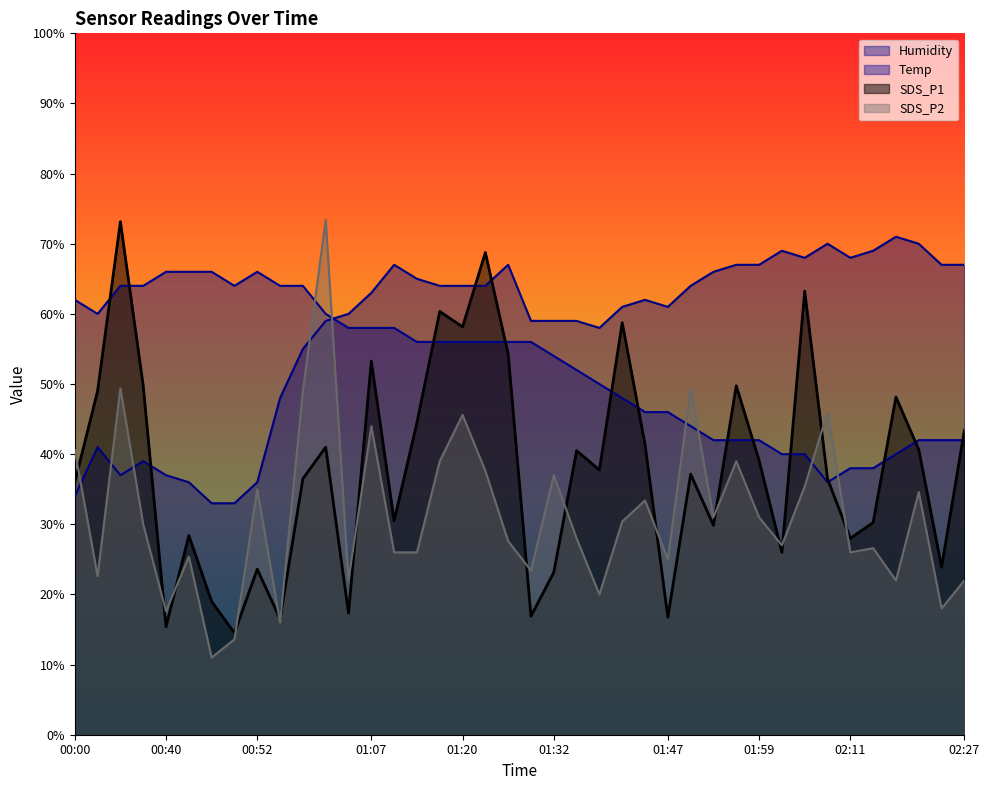

Reading left to right, what are all the values shown in this chart?

Temp: 00:00=62.0	00:03=60.0	00:34=64.0	00:37=64.0	00:40=66.0	00:43=66.0	00:46=66.0	00:49=64.0	00:52=66.0	00:55=64.0	00:58=64.0	01:01=60.0	01:04=58.0	01:07=58.0	01:10=58.0	01:14=56.0	01:17=56.0	01:20=56.0	01:23=56.0	01:26=56.0	01:29=56.0	01:32=54.0	01:35=52.0	01:38=50.0	01:41=48.0	01:44=46.0	01:47=46.0	01:50=44.0	01:53=42.0	01:56=42.0	01:59=42.0	02:02=40.0	02:05=40.0	02:08=36.0	02:11=38.0	02:14=38.0	02:17=40.0	02:20=42.0	02:24=42.0	02:27=42.0
Humidity: 00:00=34.0	00:03=41.0	00:34=37.0	00:37=39.0	00:40=37.0	00:43=36.0	00:46=33.0	00:49=33.0	00:52=36.0	00:55=48.0	00:58=55.0	01:01=59.0	01:04=60.0	01:07=63.0	01:10=67.0	01:14=65.0	01:17=64.0	01:20=64.0	01:23=64.0	01:26=67.0	01:29=59.0	01:32=59.0	01:35=59.0	01:38=58.0	01:41=61.0	01:44=62.0	01:47=61.0	01:50=64.0	01:53=66.0	01:56=67.0	01:59=67.0	02:02=69.0	02:05=68.0	02:08=70.0	02:11=68.0	02:14=69.0	02:17=71.0	02:20=70.0	02:24=67.0	02:27=67.0
SDS_P1: 00:00=36.0	00:03=49.0	00:34=73.2	00:37=49.7	00:40=15.4	00:43=28.4	00:46=19.0	00:49=14.5	00:52=23.6	00:55=16.5	00:58=36.5	01:01=41.0	01:04=17.4	01:07=53.2	01:10=30.5	01:14=44.5	01:17=60.4	01:20=58.1	01:23=68.8	01:26=54.2	01:29=16.9	01:32=23.1	01:35=40.5	01:38=37.8	01:41=58.8	01:44=41.3	01:47=16.8	01:50=37.1	01:53=29.8	01:56=49.7	01:59=39.1	02:02=26.0	02:05=63.3	02:08=36.5	02:11=28.0	02:14=30.2	02:17=48.2	02:20=40.7	02:24=23.9	02:27=43.4
SDS_P2: 00:00=40.6	00:03=22.6	00:34=49.4	00:37=30.0	00:40=17.6	00:43=25.4	00:46=11.0	00:49=13.6	00:52=35.0	00:55=16.0	00:58=49.0	01:01=73.4	01:04=22.0	01:07=44.0	01:10=26.0	01:14=26.0	01:17=39.0	01:20=45.6	01:23=37.6	01:26=27.6	01:29=23.4	01:32=37.0	01:35=28.0	01:38=20.0	01:41=30.4	01:44=33.4	01:47=25.0	01:50=49.4	01:53=31.0	01:56=39.0	01:59=31.0	02:02=27.0	02:05=35.4	02:08=46.0	02:11=26.0	02:14=26.6	02:17=22.0	02:20=34.6	02:24=18.0	02:27=22.0